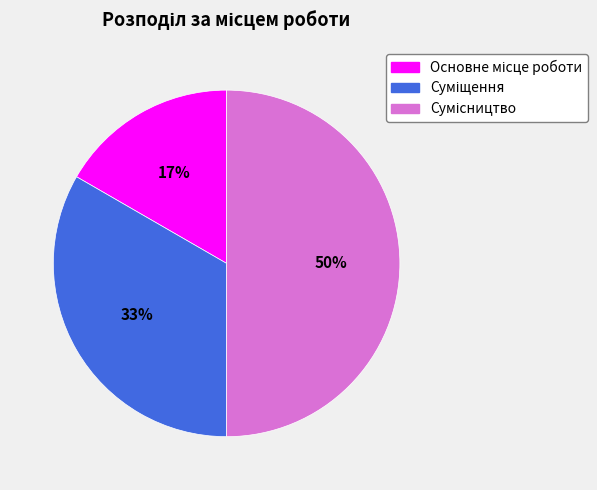

To the nearest percent, what is the average slice percentage?

33%